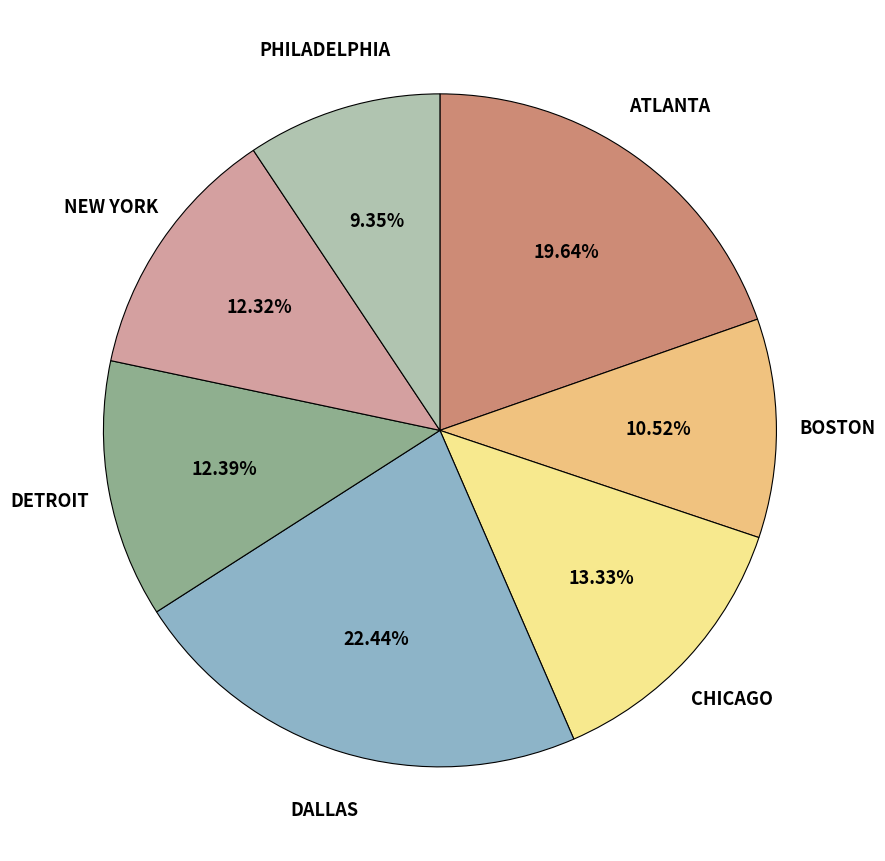

Count the number of slices in the pie.

7